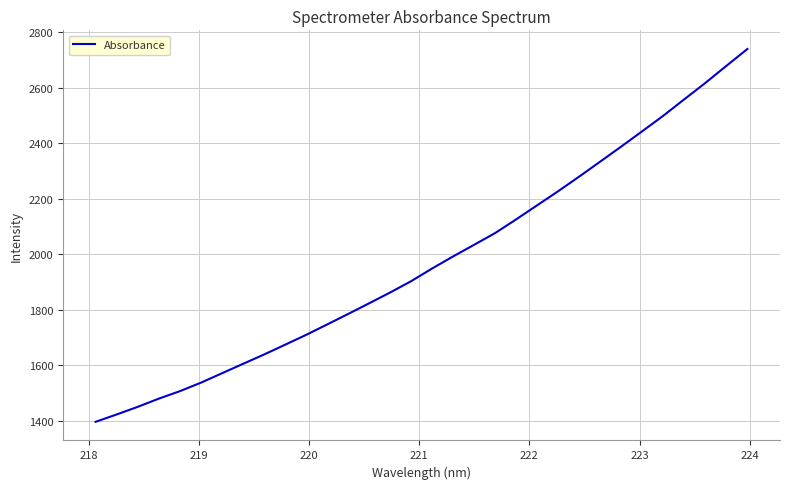

What is the difference between the maximum and minimum values?

1344.0